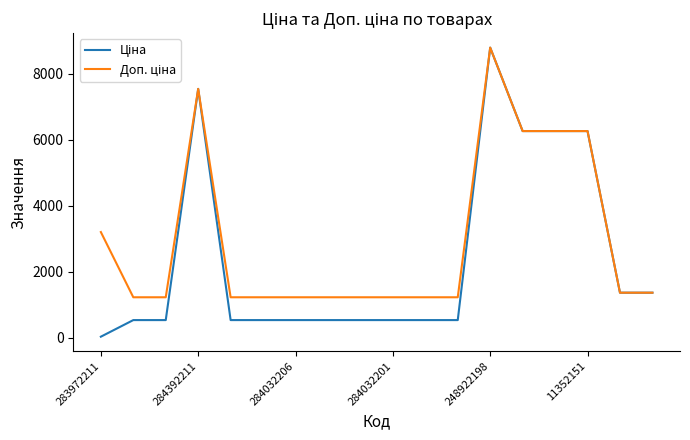

What is the greatest value displayed?

8797.6